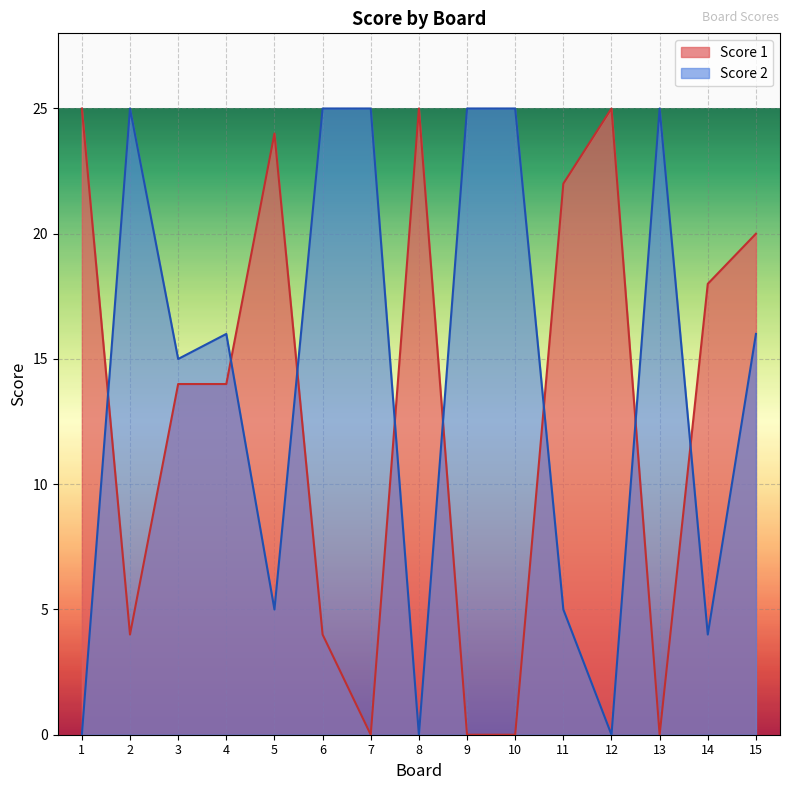

How many data points in Score 2 are less than 16?

7